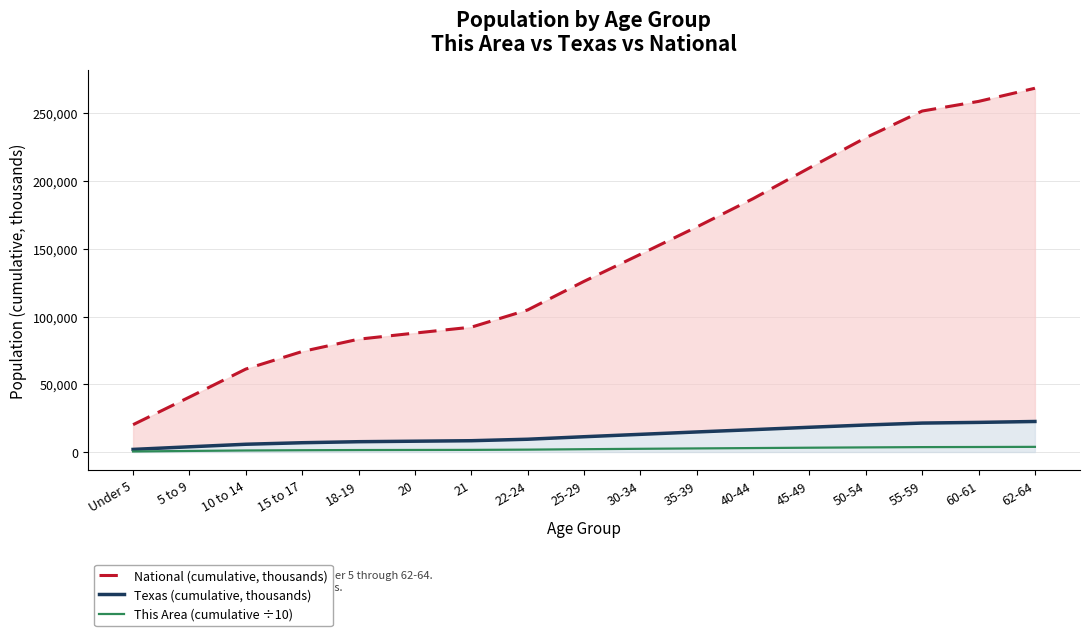

How many data points does each series have?

17